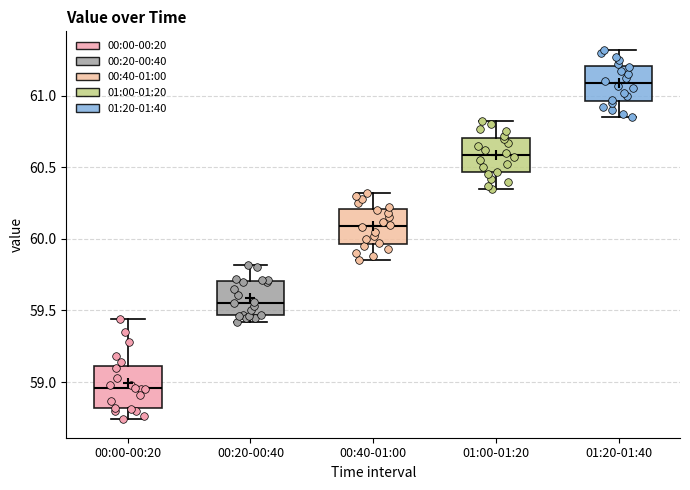

Reading left to right, read every box against the y-axis: the position of its median line, the range the box covers, and the ends of its whiskers. The values are not printed on the chart, so give them approximately, as read against the axis.

00:00-00:20: median 58.95, box 58.80 to 59.10, whiskers 58.75 to 59.45
00:20-00:40: median 59.55, box 59.45 to 59.70, whiskers 59.40 to 59.80
00:40-01:00: median 60.10, box 59.95 to 60.20, whiskers 59.85 to 60.30
01:00-01:20: median 60.60, box 60.45 to 60.70, whiskers 60.35 to 60.80
01:20-01:40: median 61.10, box 60.95 to 61.20, whiskers 60.85 to 61.30